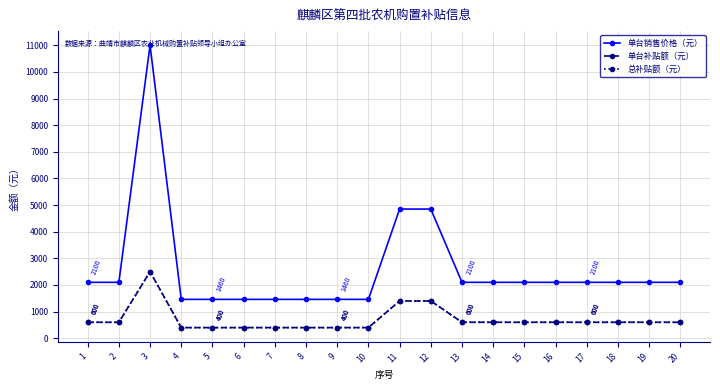

Is it true that 单台补贴额（元） equals 600 at 2?

True